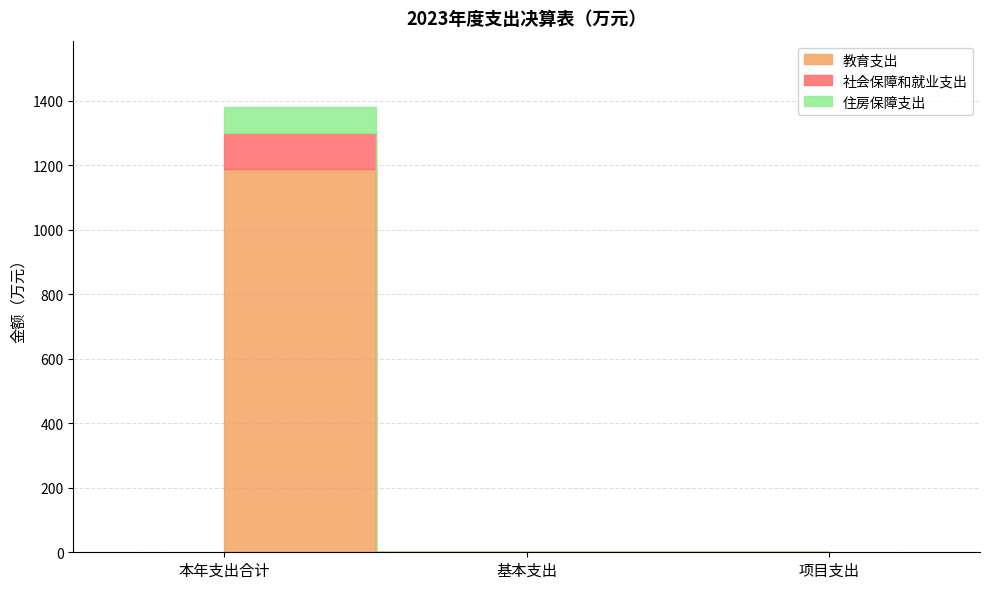

Reading right to left, transcribe all the data shown in this chart.

教育支出: 项目支出=0.0	基本支出=0.0	本年支出合计=1187.7
社会保障和就业支出: 项目支出=0.0	基本支出=0.0	本年支出合计=113.4
住房保障支出: 项目支出=0.0	基本支出=0.0	本年支出合计=78.4